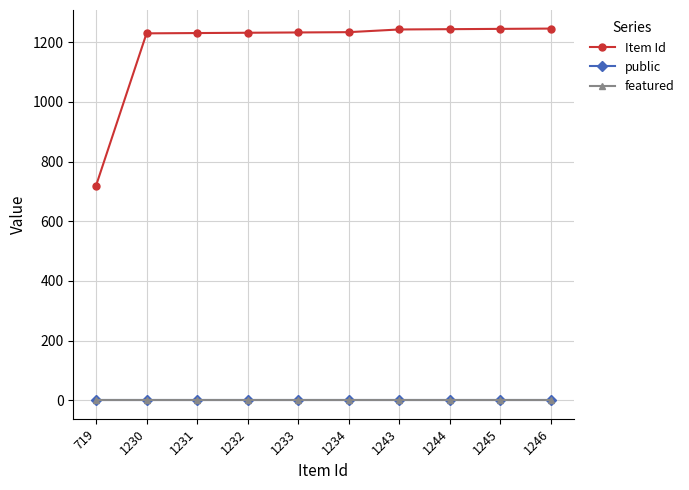

The public series shows 1 at 1233. True or false?

True